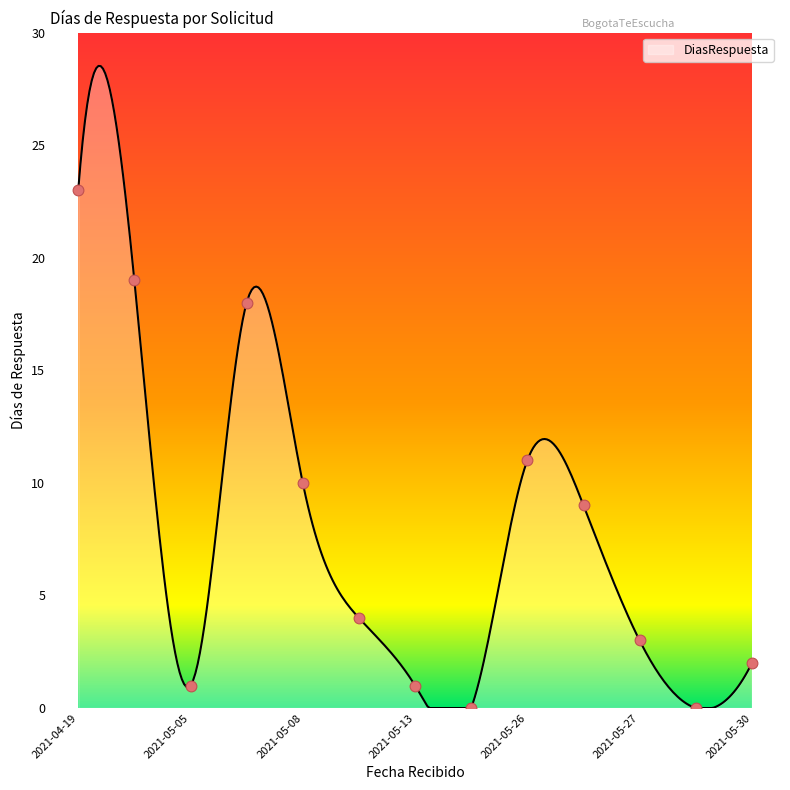

What is the maximum value for DiasRespuesta?

28.5